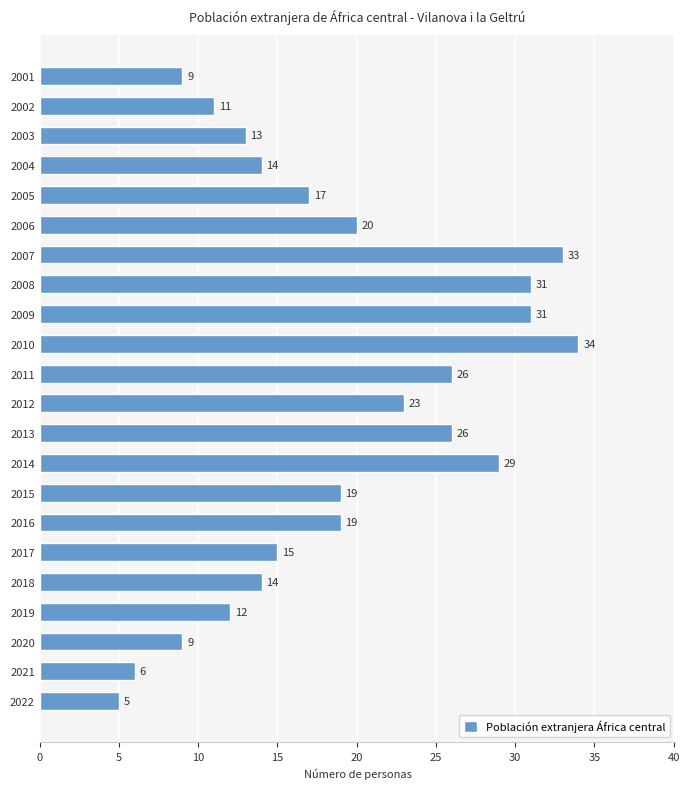

What is the maximum value shown in the chart?

34